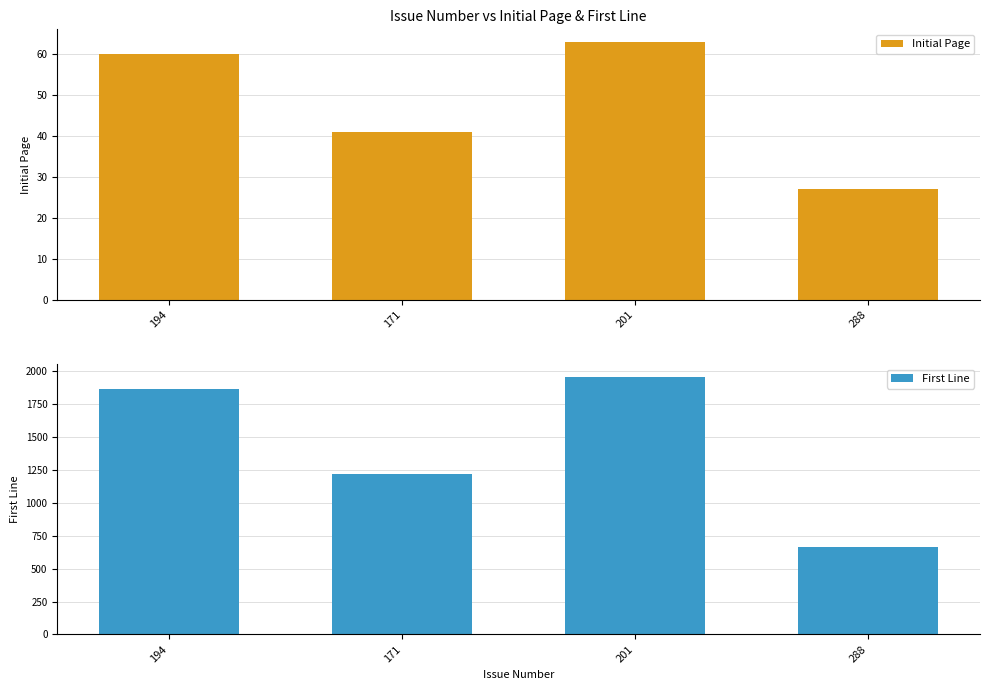

What is the label of the 4th bar from the left?

288